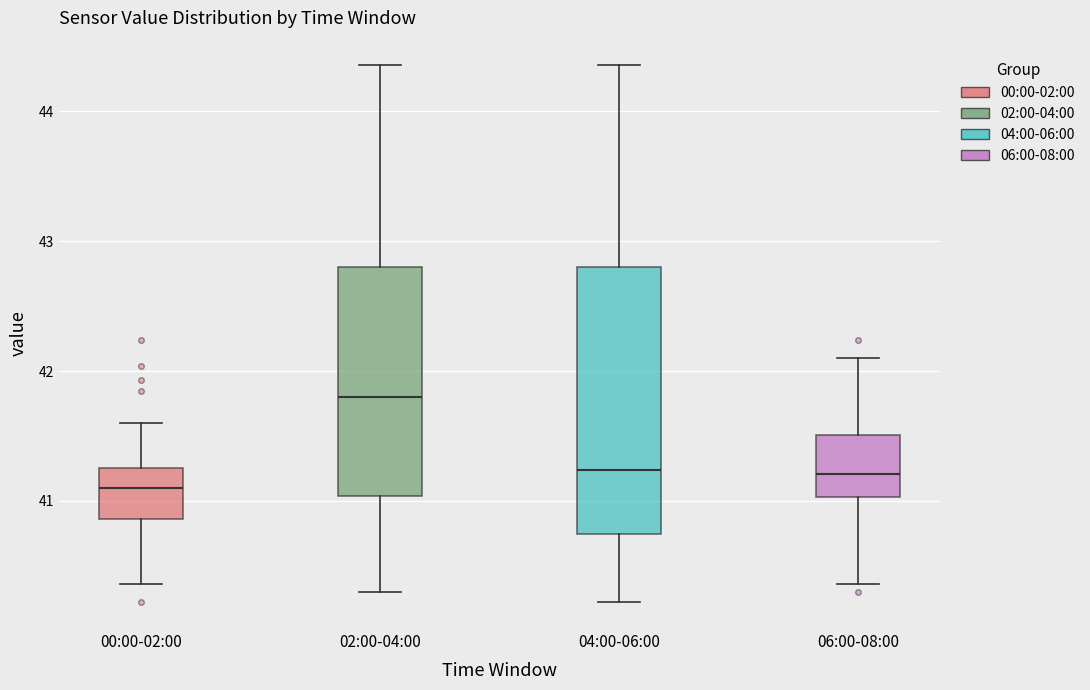

Where is the lower edge of the box for 02:00-04:00 on the y-axis? The values are not printed on the chart, so give them approximately, as read against the axis.

41.0